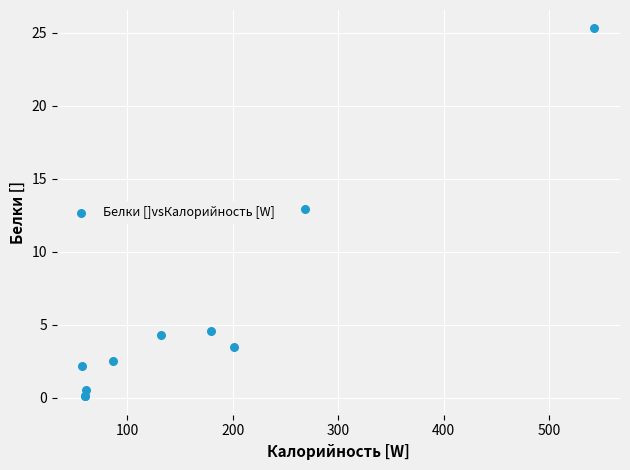

What Y value in the scatter plot is closest to 12?

12.9